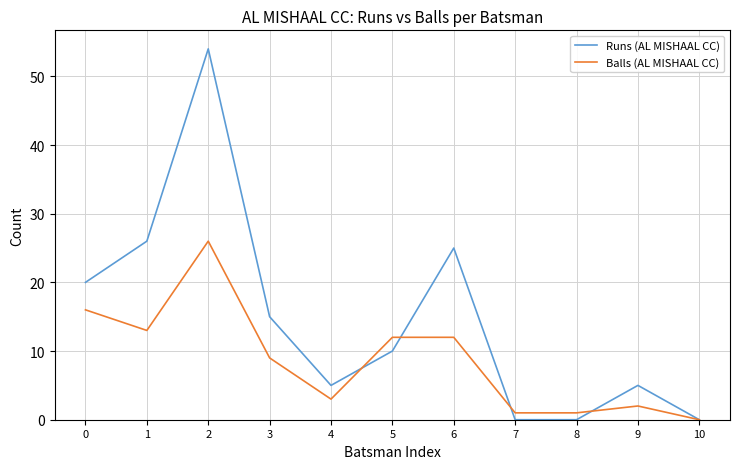

Reading left to right, list all the values displayed in this chart.

Runs (AL MISHAAL CC): 20	26	54	15	5	10	25	0	0	5	0
Balls (AL MISHAAL CC): 16	13	26	9	3	12	12	1	1	2	0